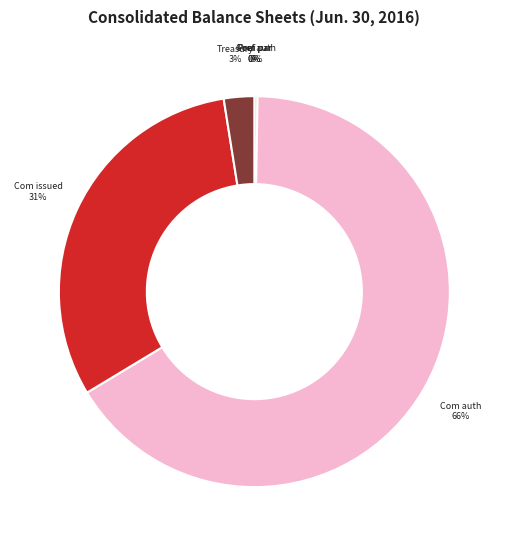

What portion of the pie excludes Preferred stock, par value?

100.0%